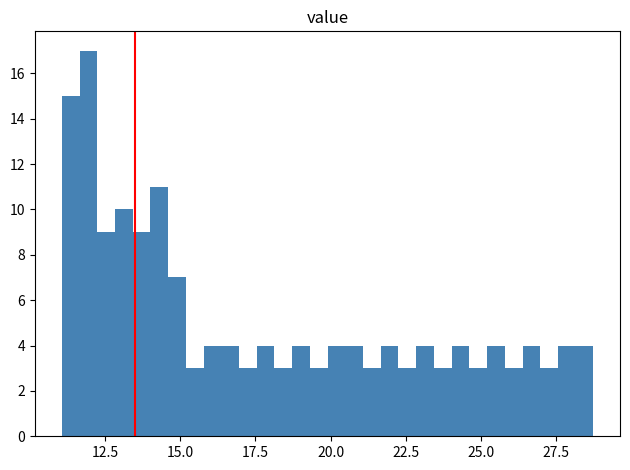

Around what value on the x-axis is the tallest bar? Give the approximate position of its centre, as read against the axis.

12.0